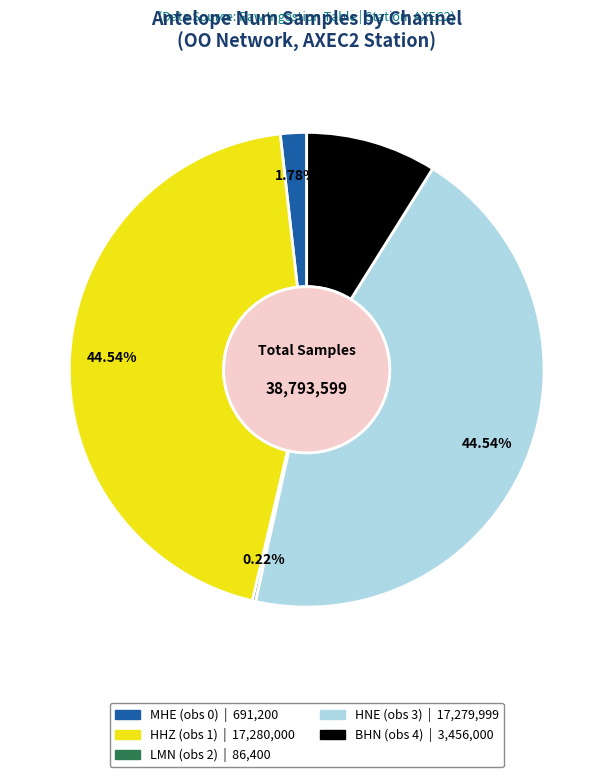

Is it true that HNE (obs 3) is 45% of the pie?

True